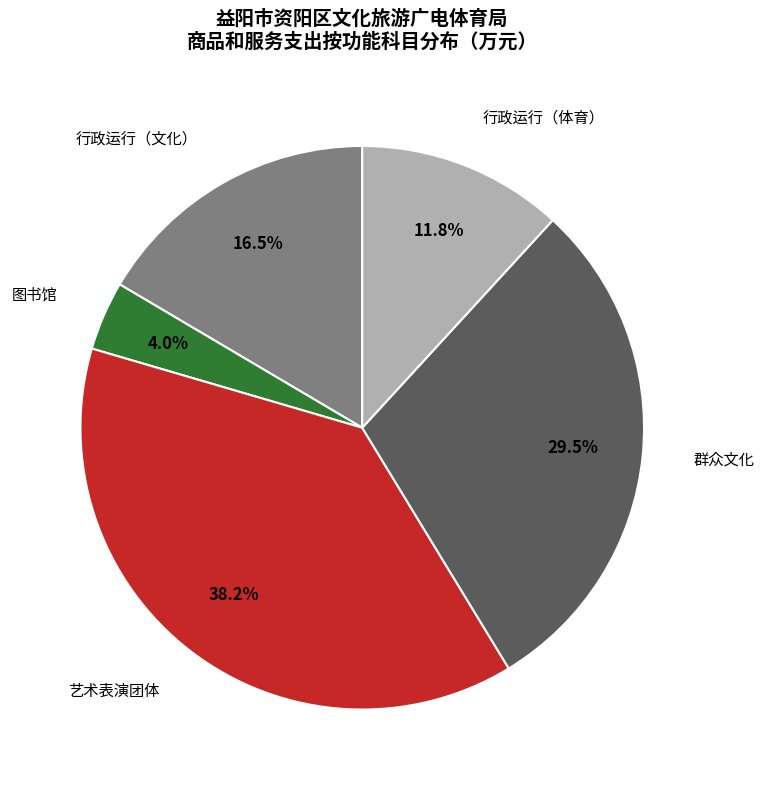

Which has a higher value, 图书馆 or 行政运行（体育）?

行政运行（体育）